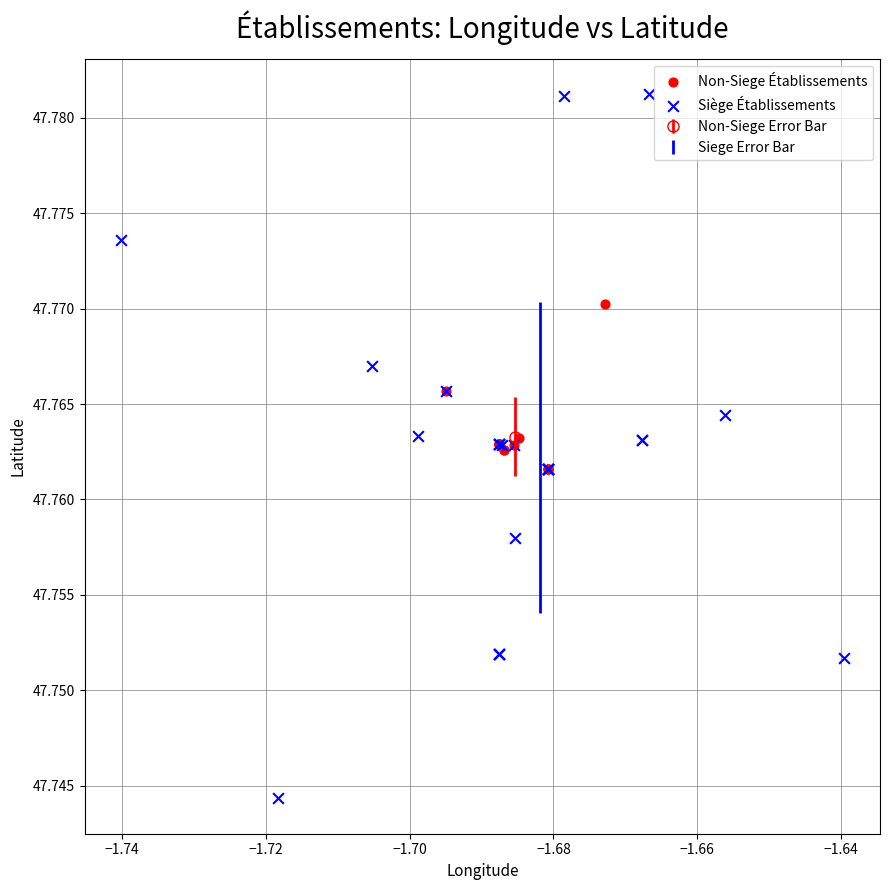

Which series contains the lowest Y value?

Siège Établissements